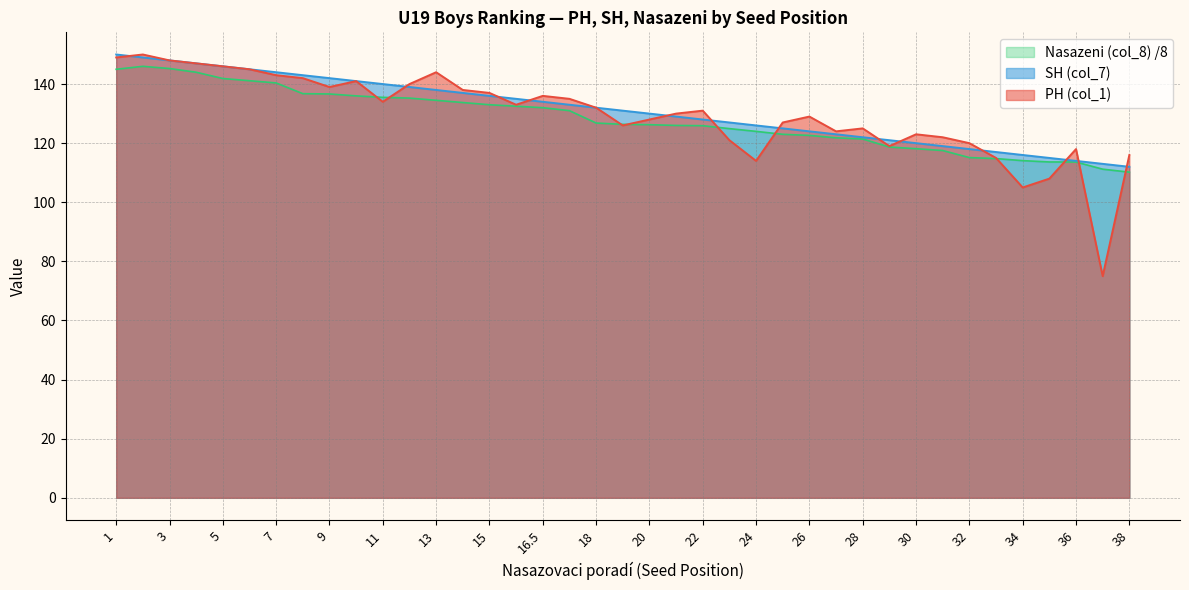

True or false: Nasazeni (col_8) has more than 0 interior local peaks.

True